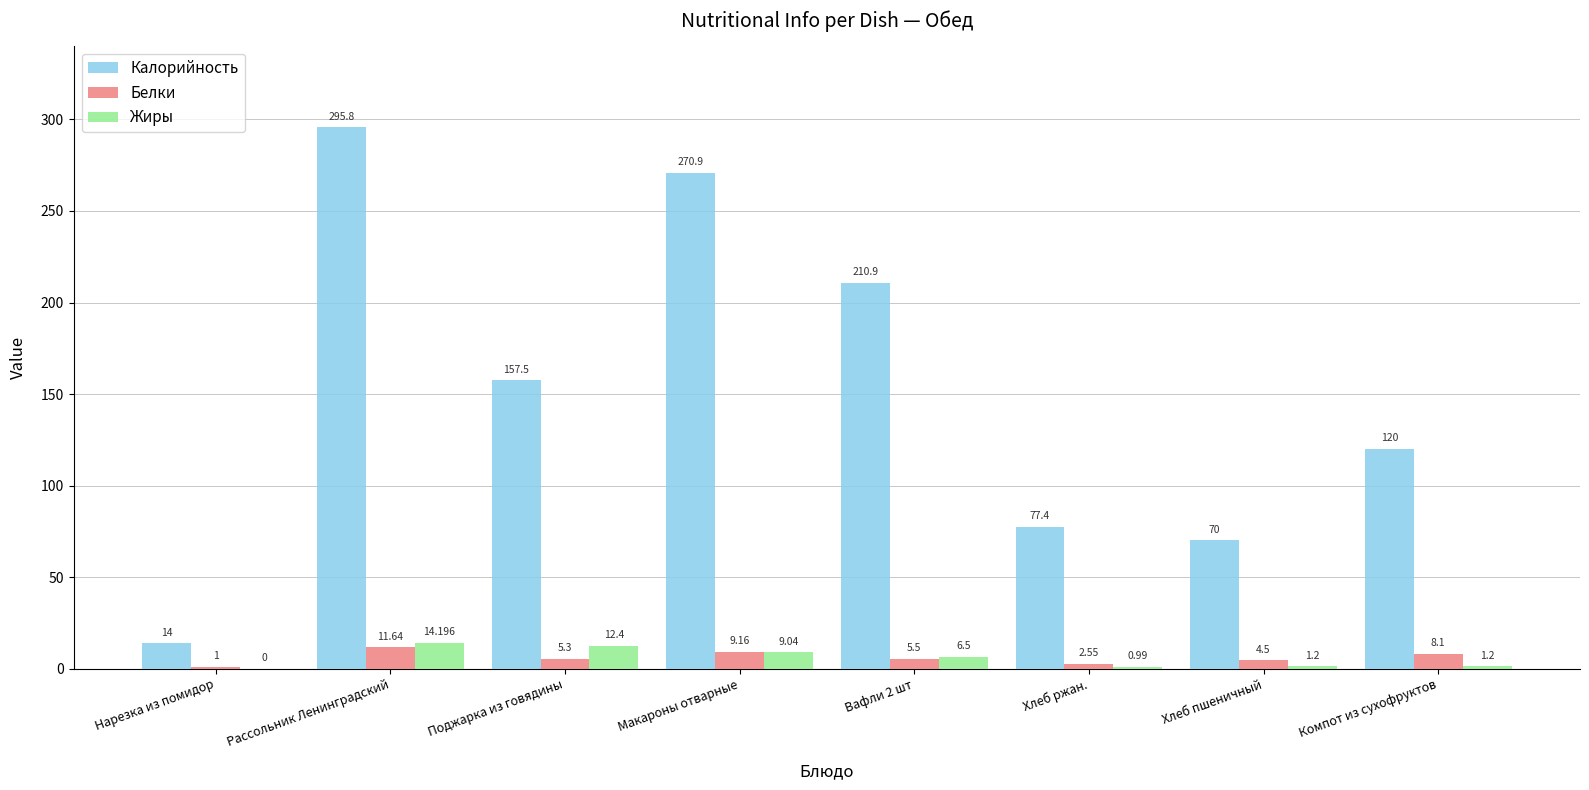

What is the sum of all Калорийность values?

1216.5